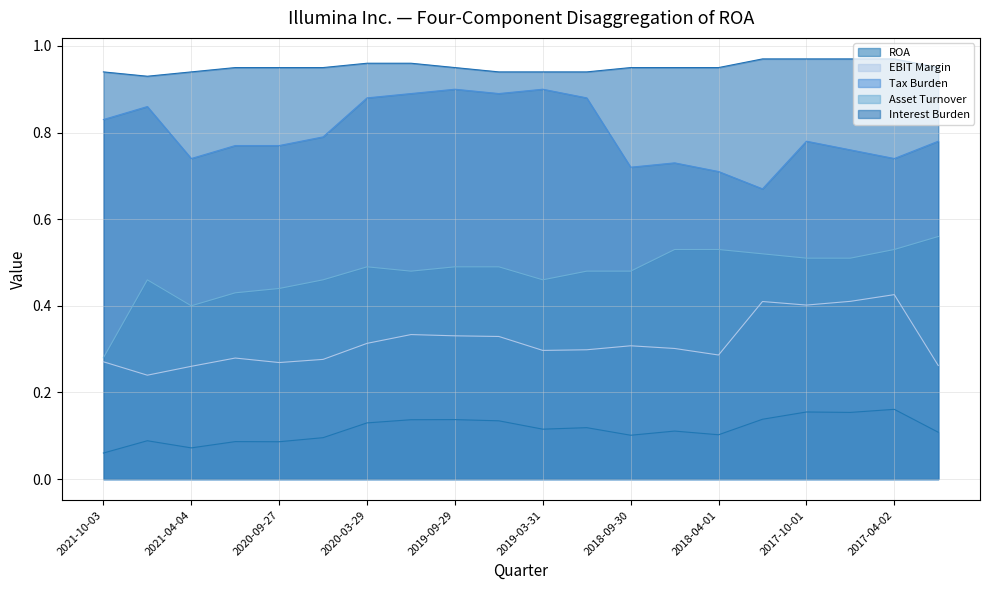

What is the highest value of the Asset Turnover series?

0.6